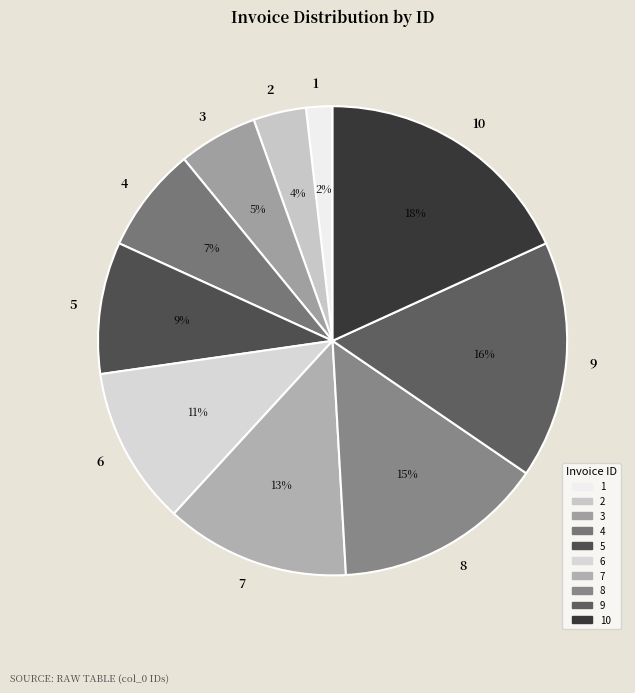

Rank the categories by value from lowest to highest.

1, 2, 3, 4, 5, 6, 7, 8, 9, 10